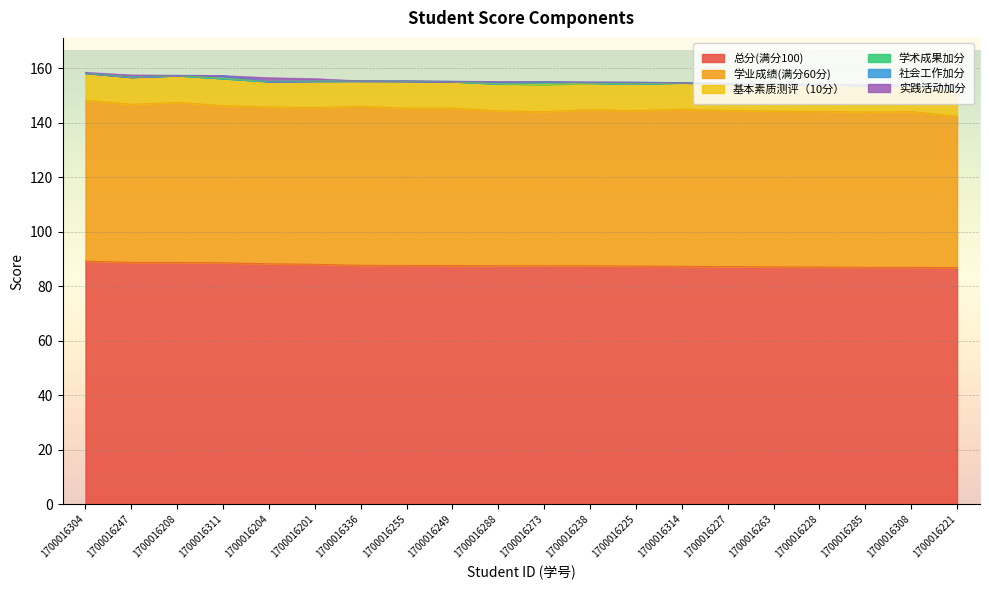

How many lines are shown in the chart?

6